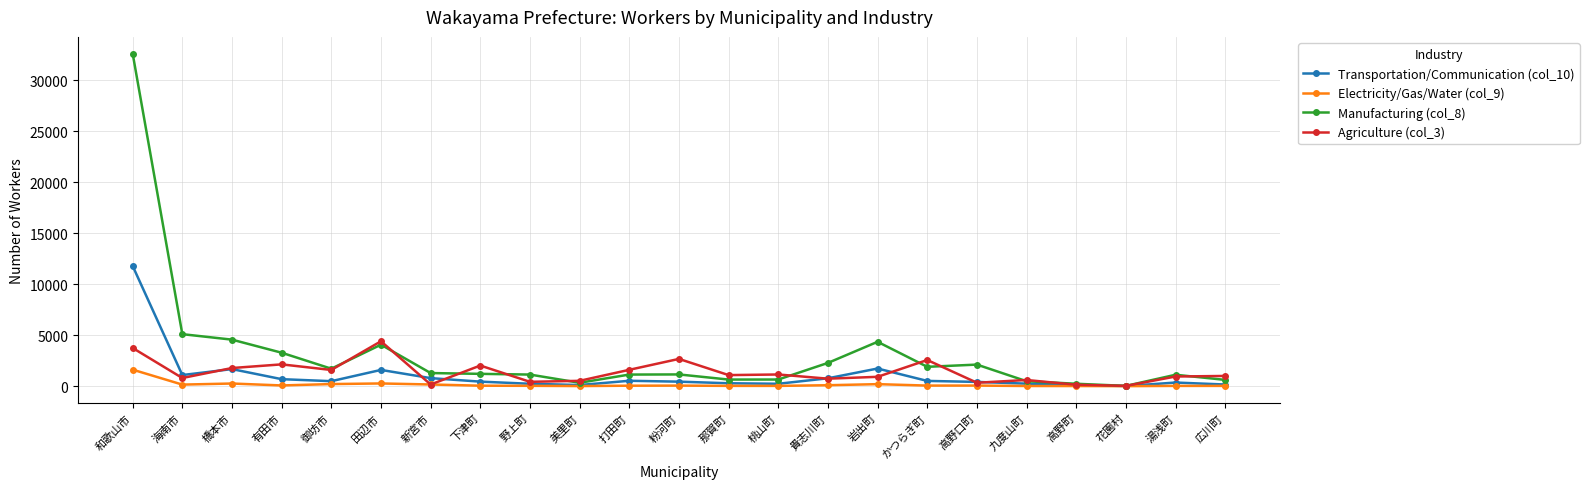

The value of Manufacturing (col_8) at 下津町 is 1207. True or false?

True